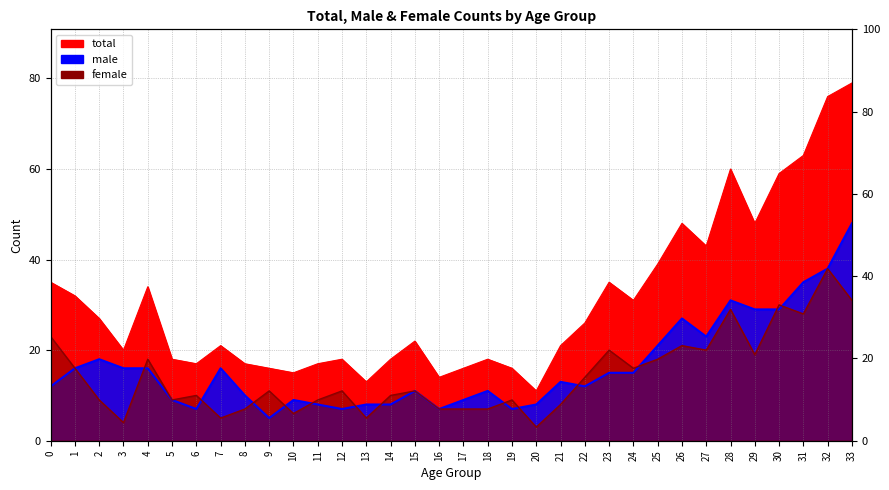

At 18, list the series in order from largest to smallest.

total, male, female